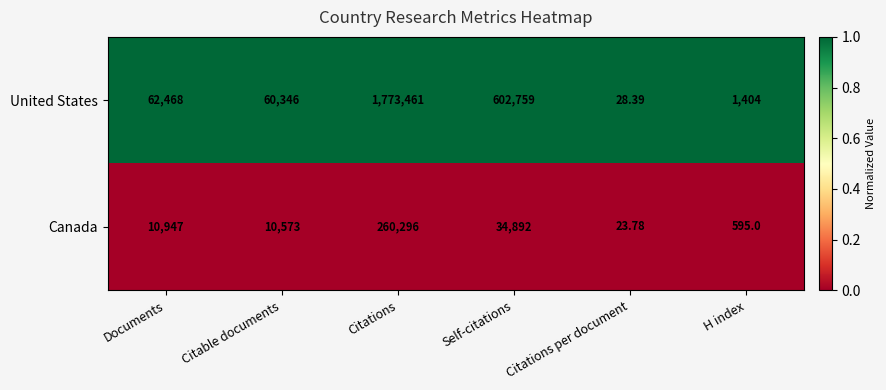

Rank the series by their average value, from highest to lowest.

United States, Canada